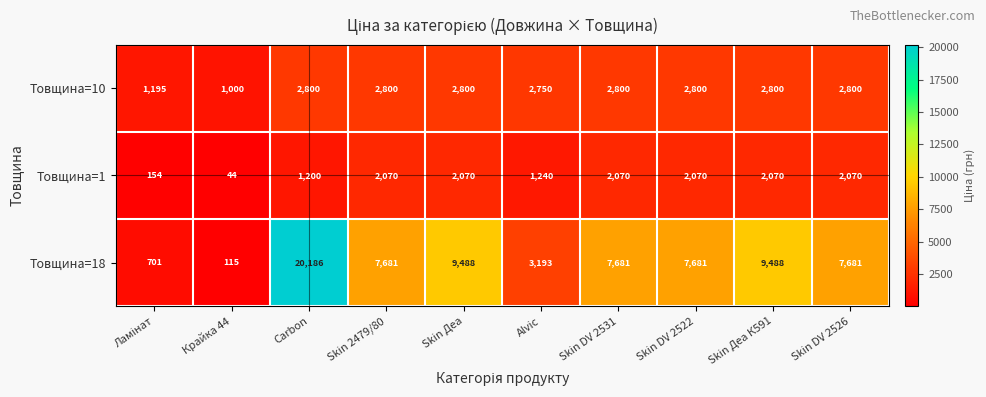

What is the difference between the highest and lowest values at Skin Деа?

7418